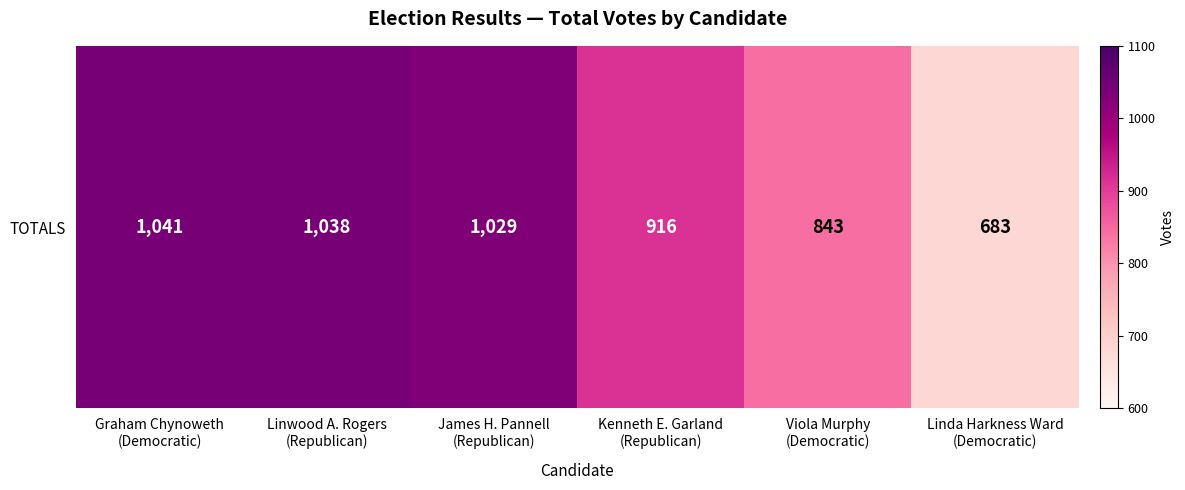

Reading right to left, what are all the values shown in this chart?

Linda Harkness Ward
(Democratic)=683	Viola Murphy
(Democratic)=843	Kenneth E. Garland
(Republican)=916	James H. Pannell
(Republican)=1029	Linwood A. Rogers
(Republican)=1038	Graham Chynoweth
(Democratic)=1041